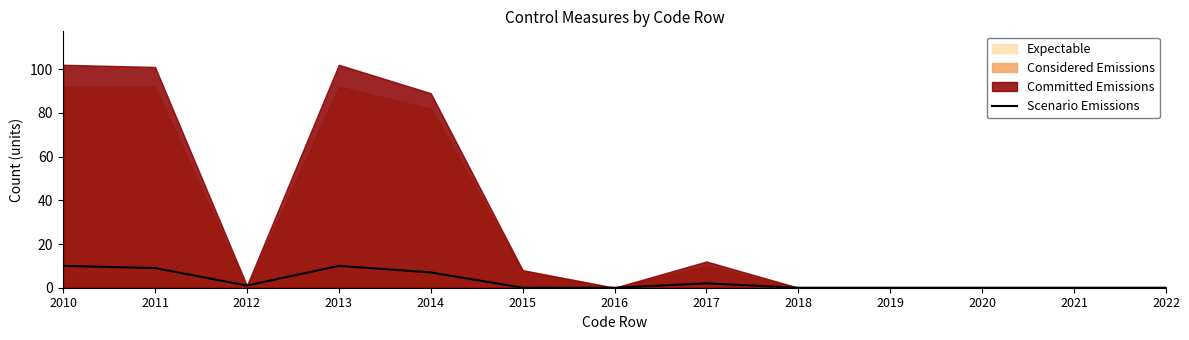

What is the sum of all values?

39